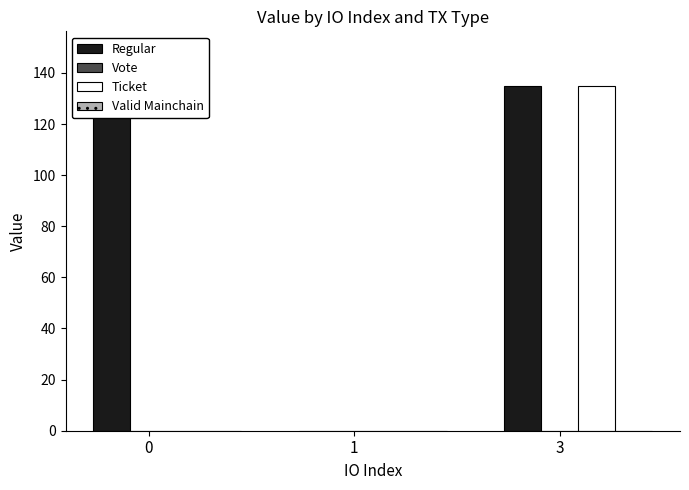

What is the total value across all series at 0?

135.9